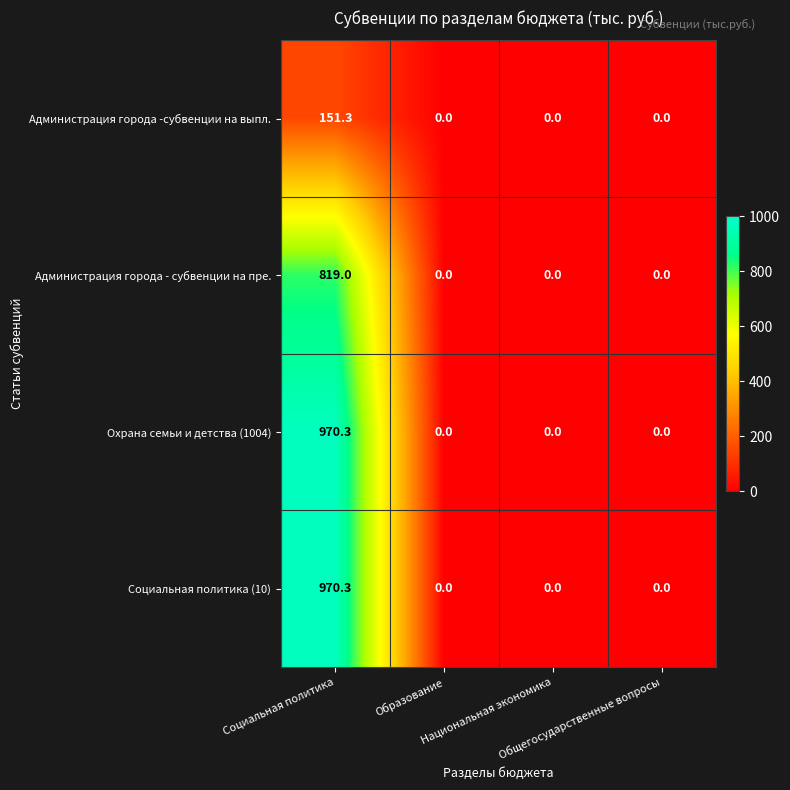

What is the maximum value for Администрация города - субвенции на пре.?

819.0